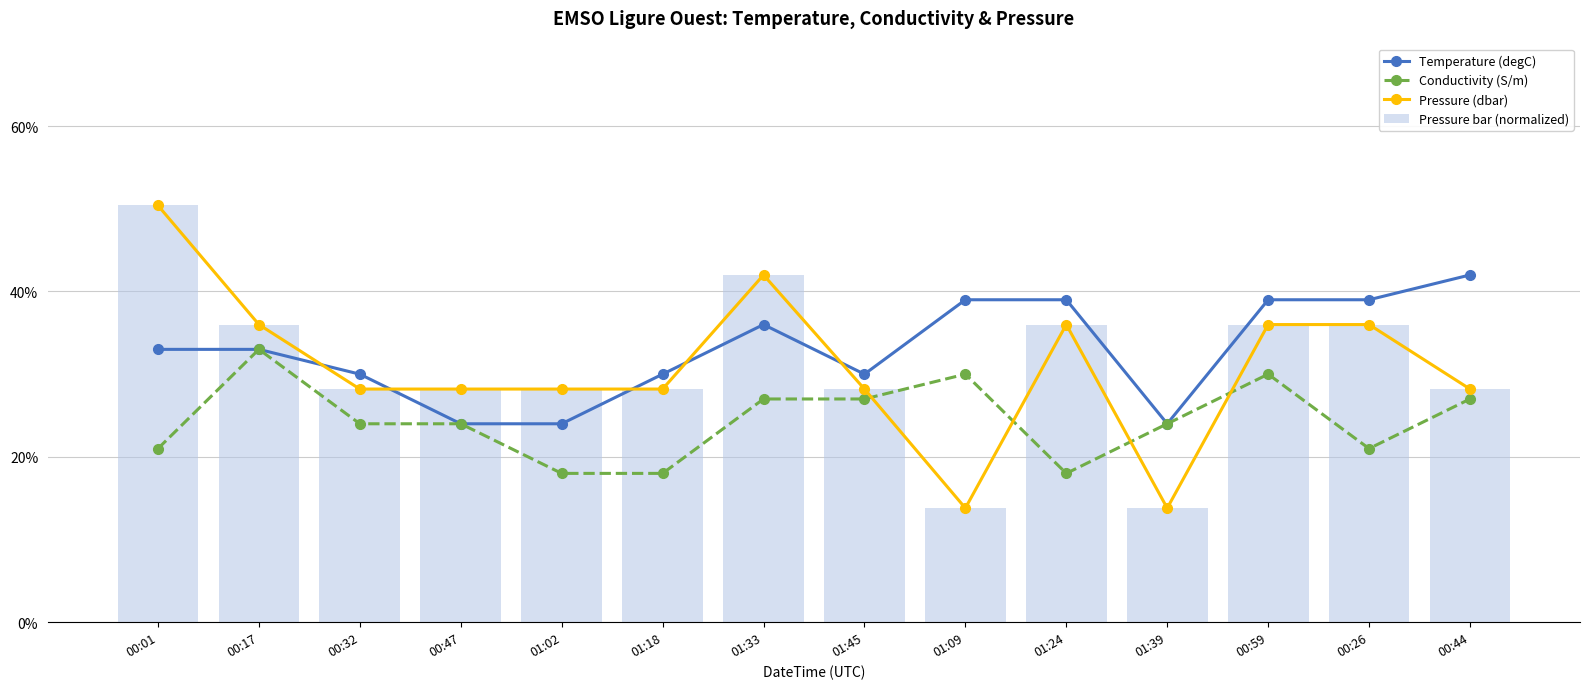

The value of Conductivity (S/m) at 01:02 is 11.9. True or false?

False